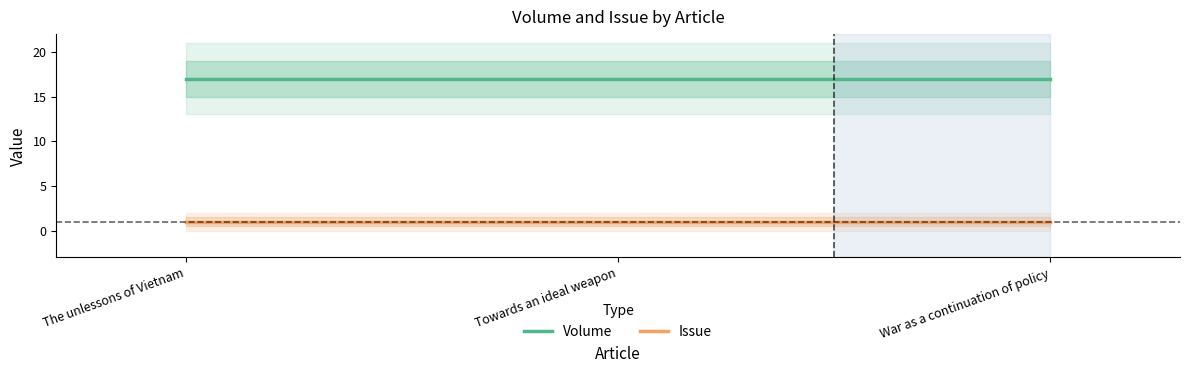

Reading left to right, list all the values displayed in this chart.

Volume: The unlessons of Vietnam=17	Towards an ideal weapon=17	War as a continuation of policy=17
Issue: The unlessons of Vietnam=1	Towards an ideal weapon=1	War as a continuation of policy=1